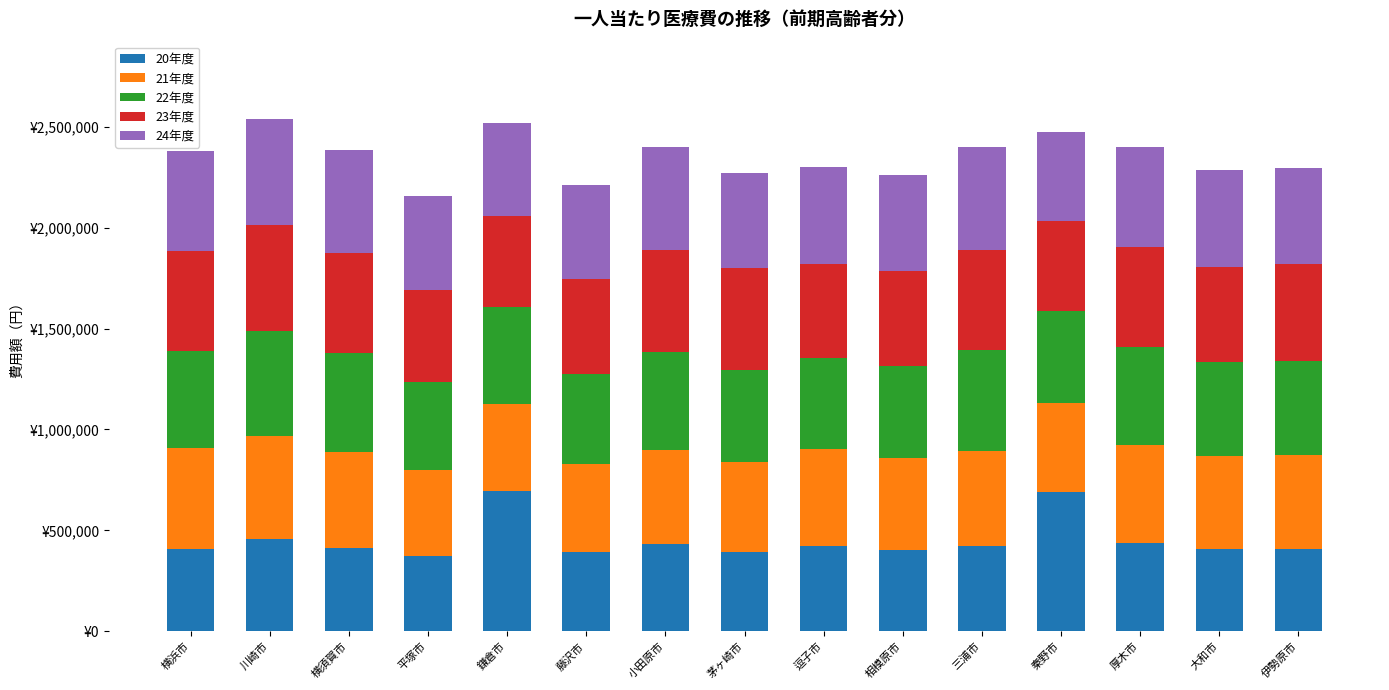

The value of 22年度 at 小田原市 is 484463. True or false?

True